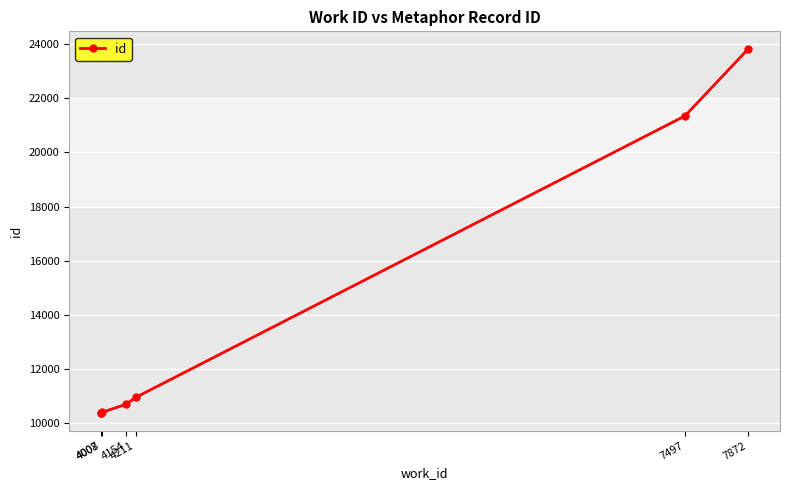

Reading left to right, what are all the values shown in this chart?

10391	10392	10393	10696	10947	21349	23802